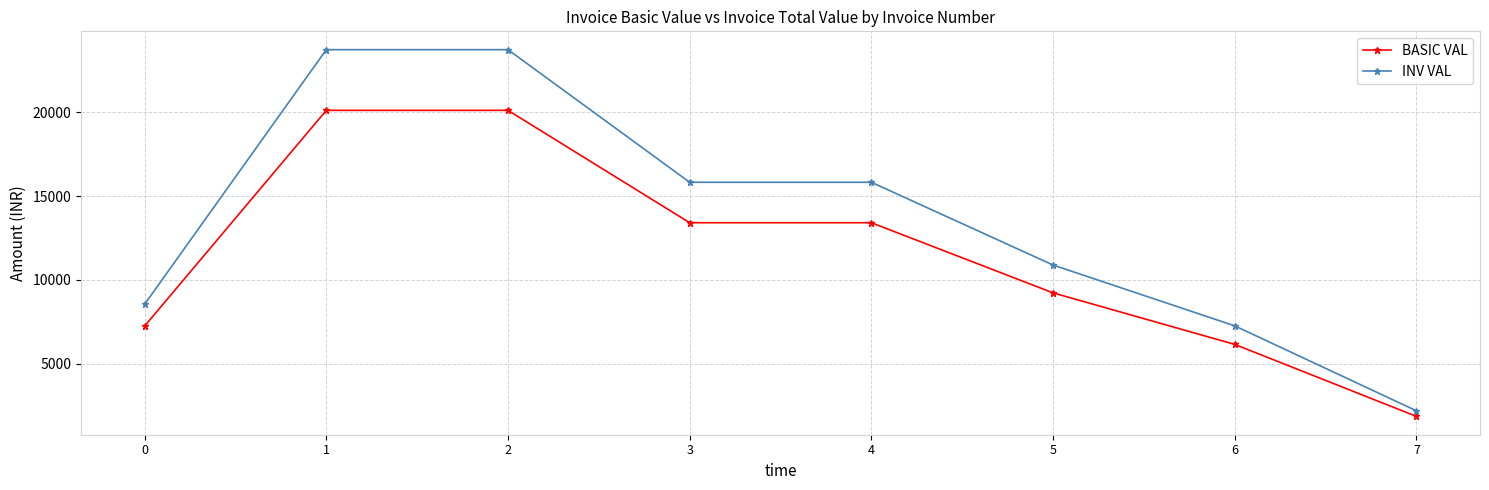

List the series in order of their peak value, lowest first.

BASIC VAL, INV VAL